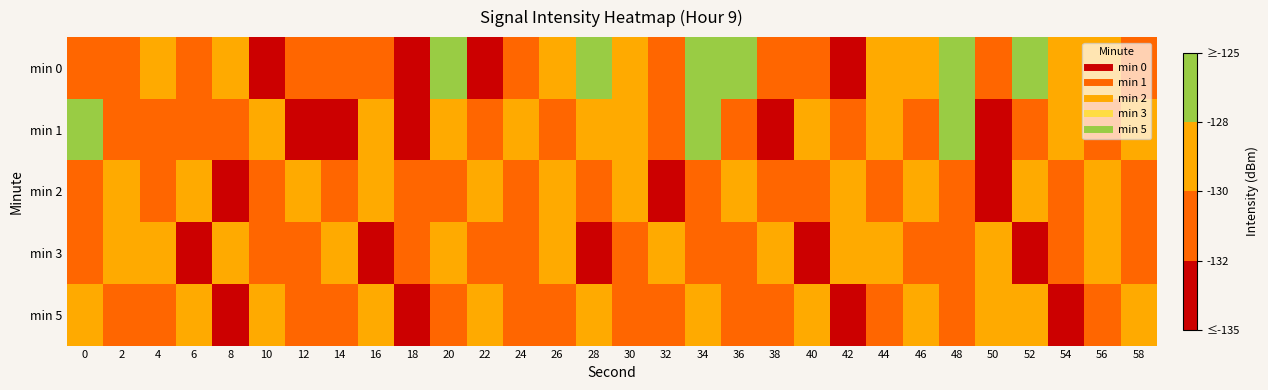

At which category is the sum across all series the highest?

34